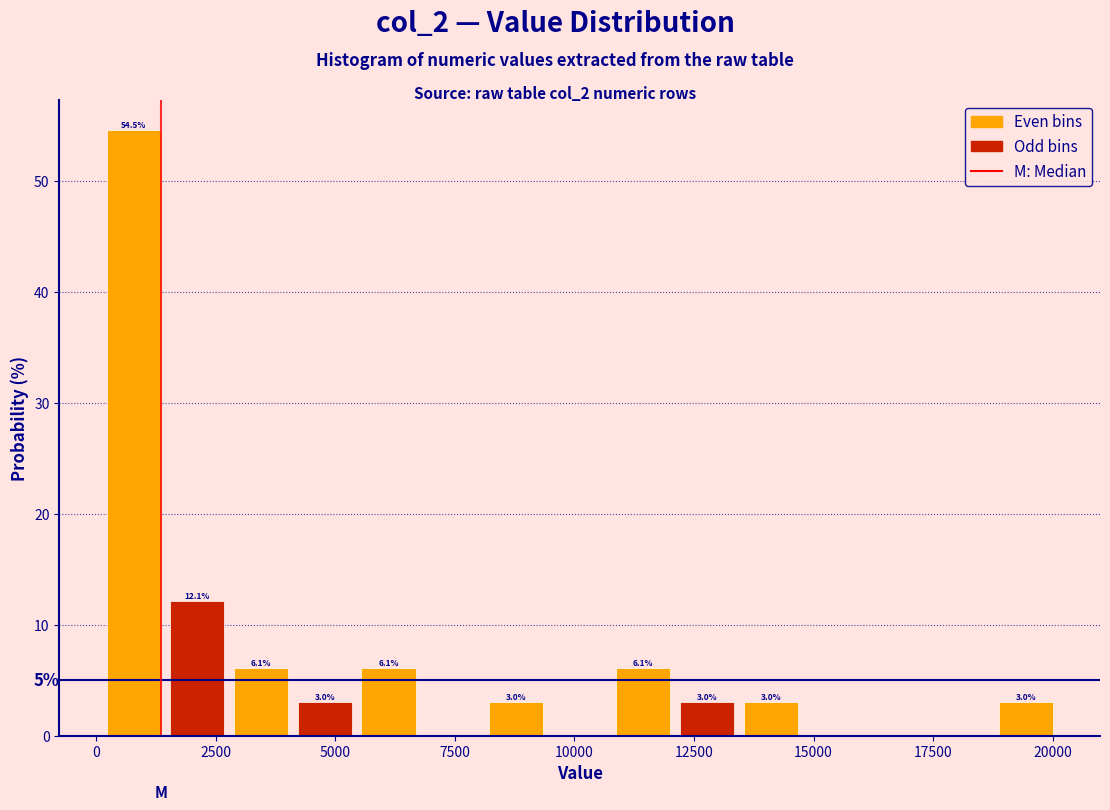

Around what value on the x-axis is the tallest bar? Give the approximate position of its centre, as read against the axis.

1000